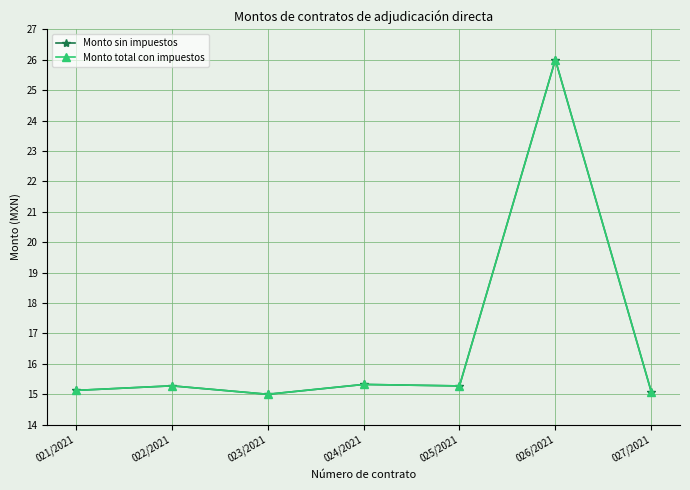

True or false: Monto total con impuestos has more than 1 interior local peaks.

True